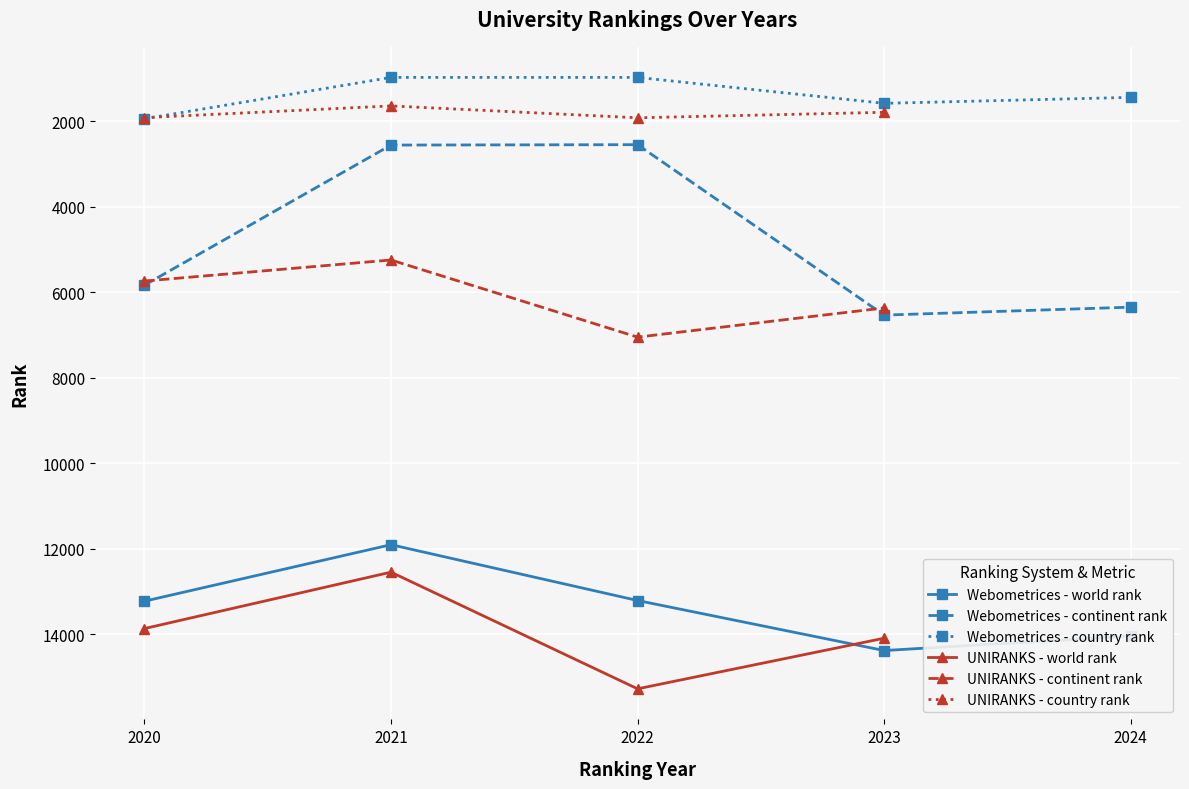

Is the value of Webometrices - world rank at 2021 greater than the value of Webometrices - country rank at 2022?

Yes